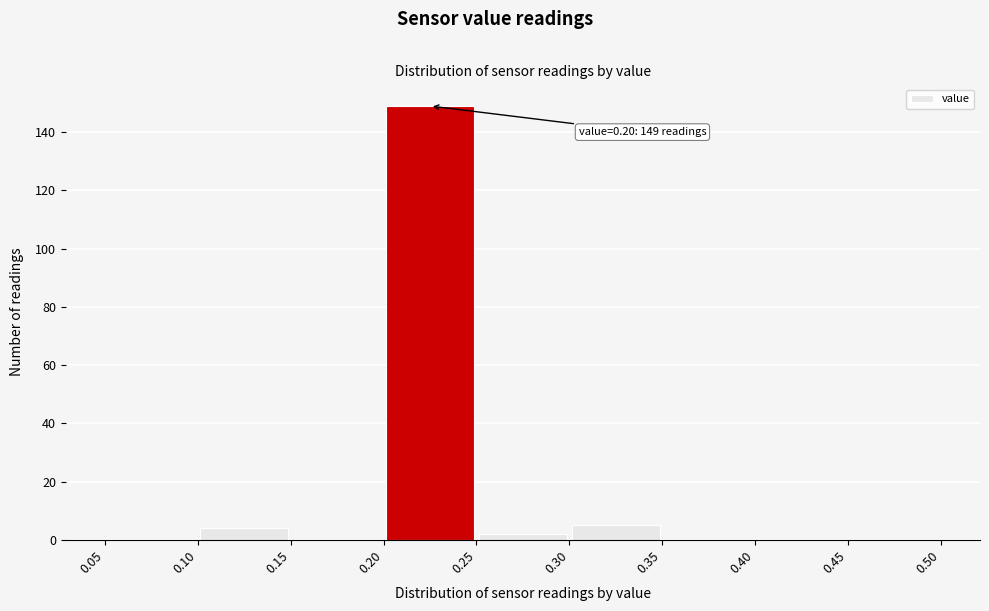

Which range on the x-axis has the tallest bar?

0.20 to 0.25